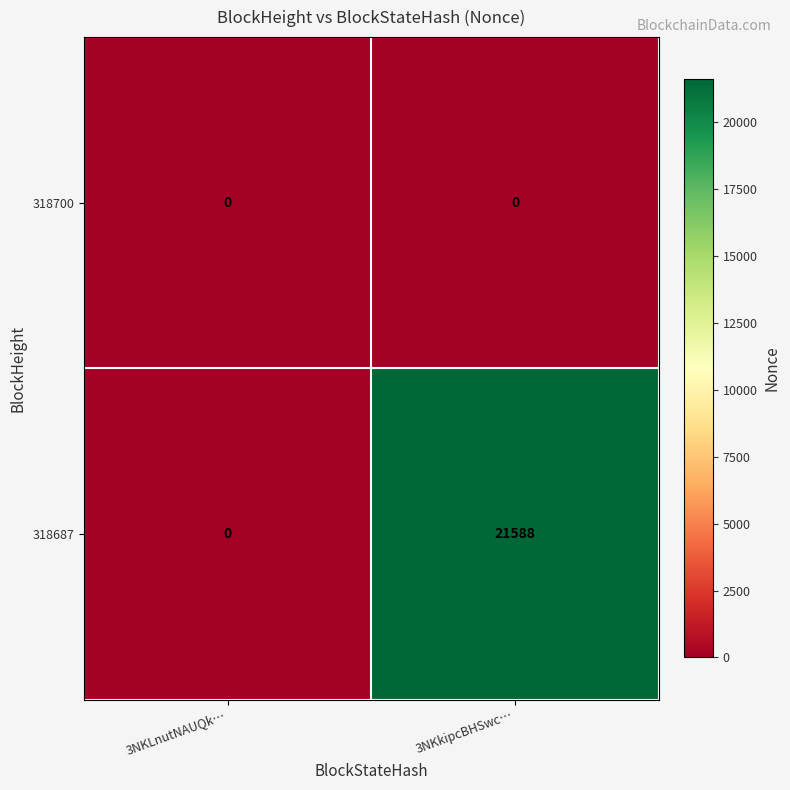

How many series are shown in this chart?

2